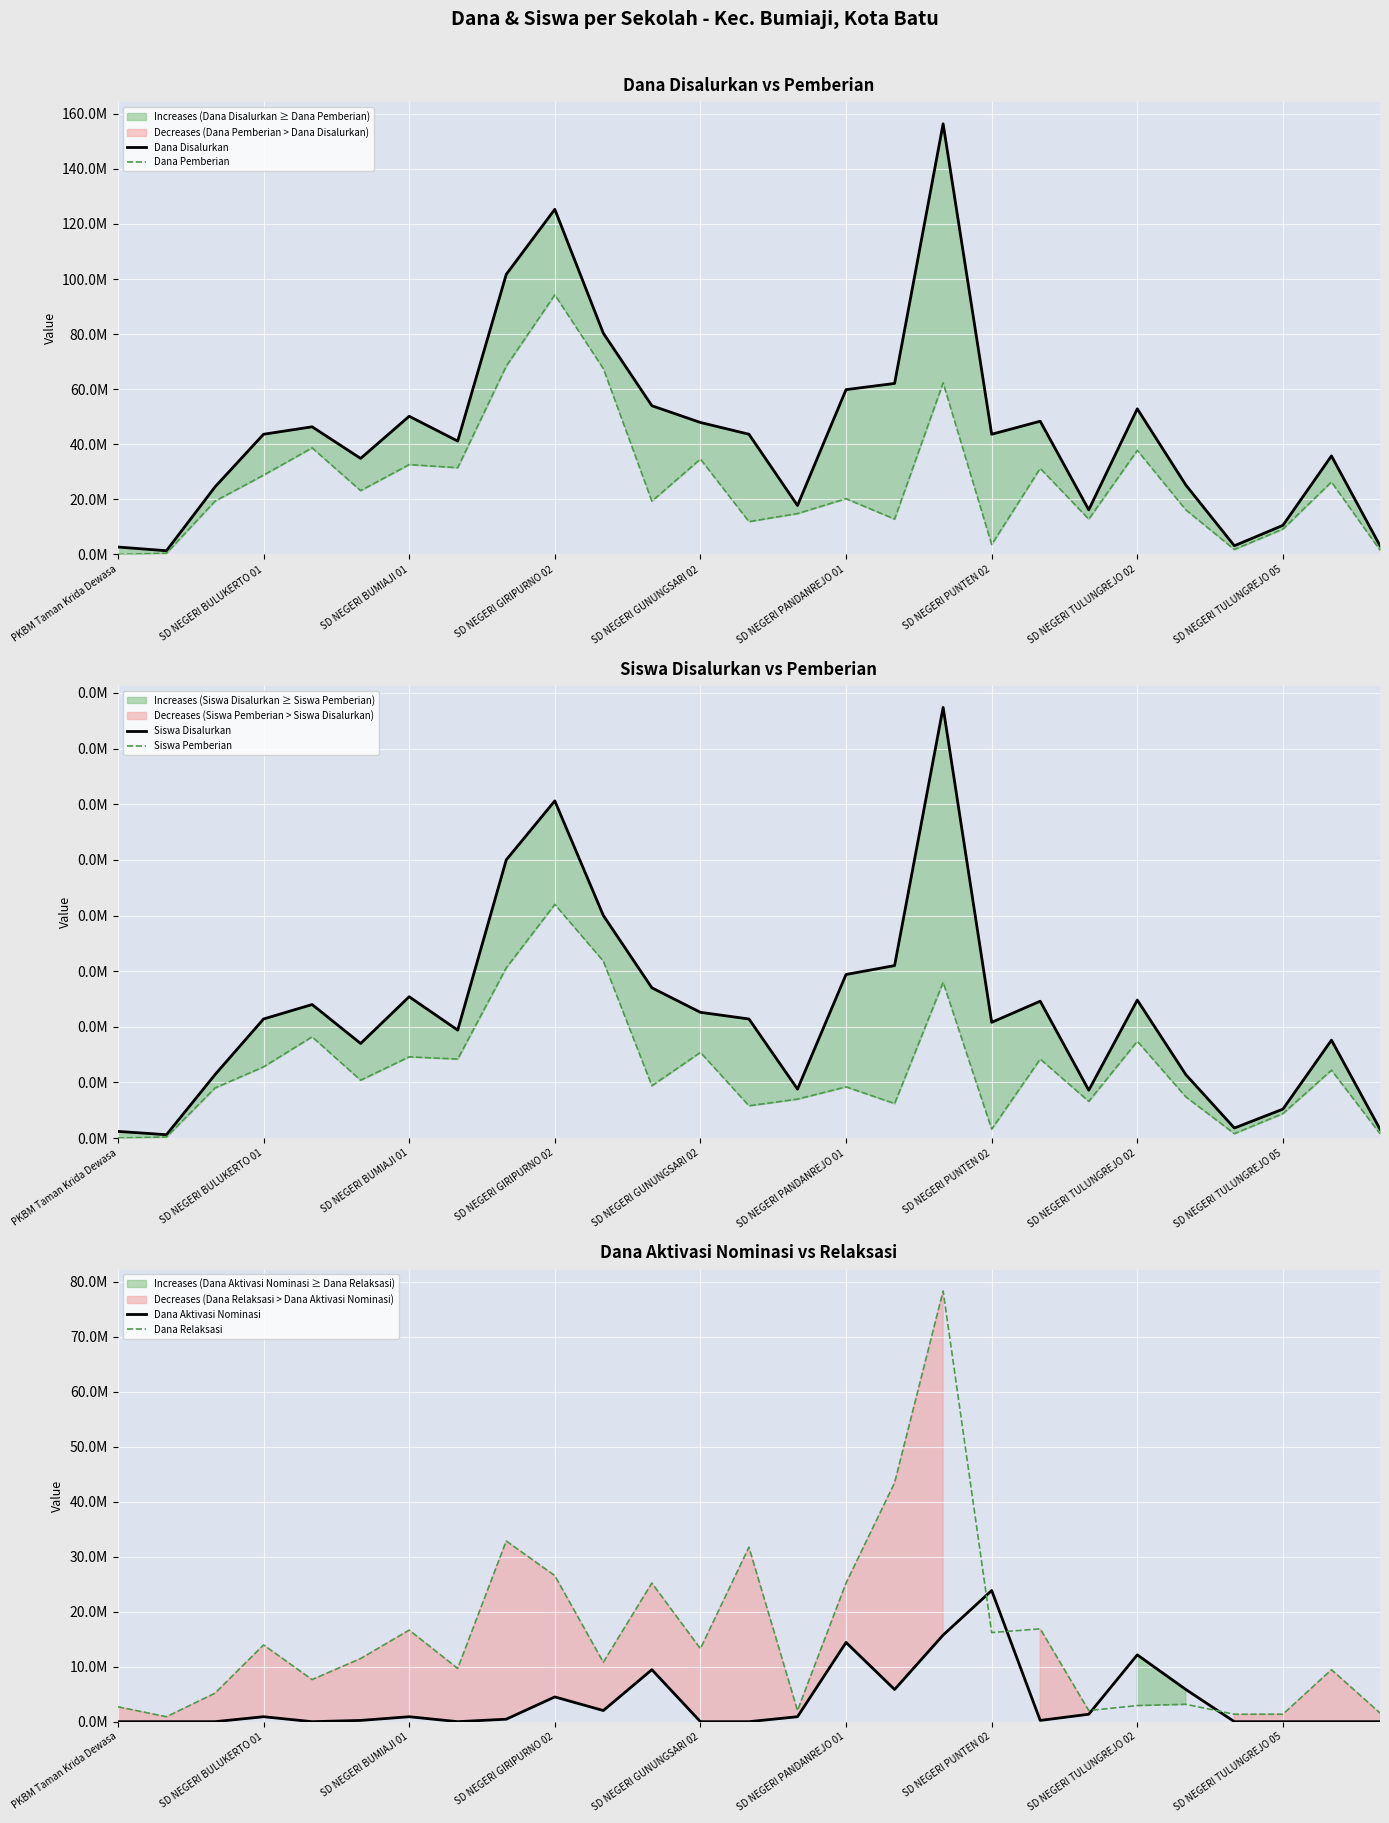

Is this an area chart (filled region under the line)?

No